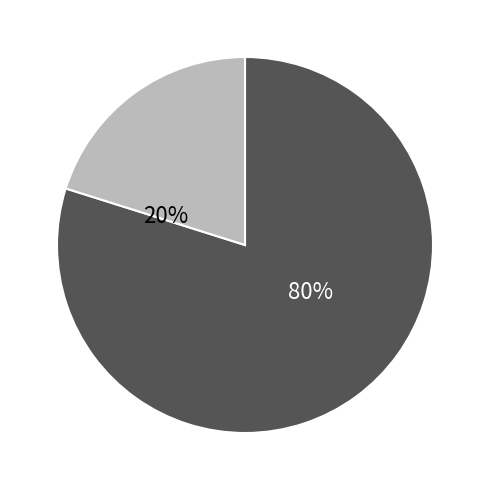

Is there a majority slice in this chart?

Yes